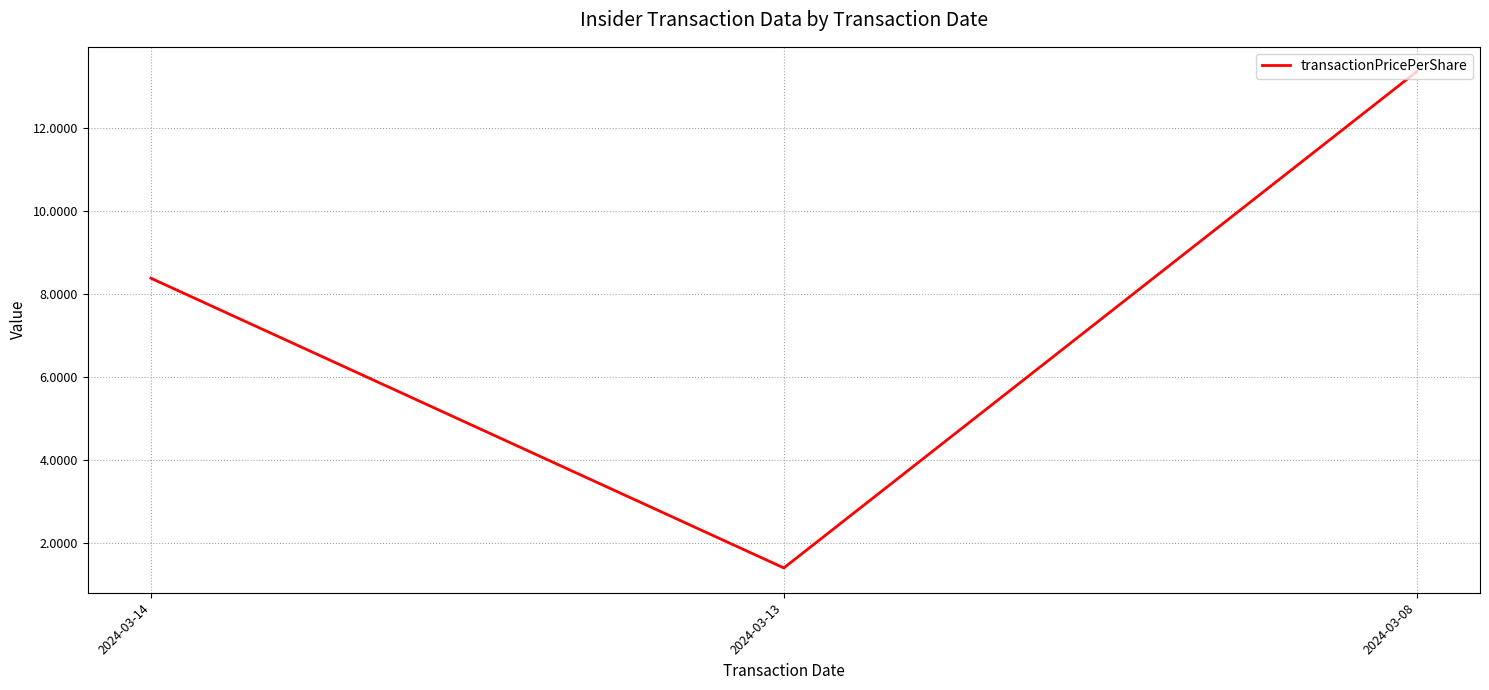

Rank the categories by value from highest to lowest.

2024-03-08, 2024-03-14, 2024-03-13